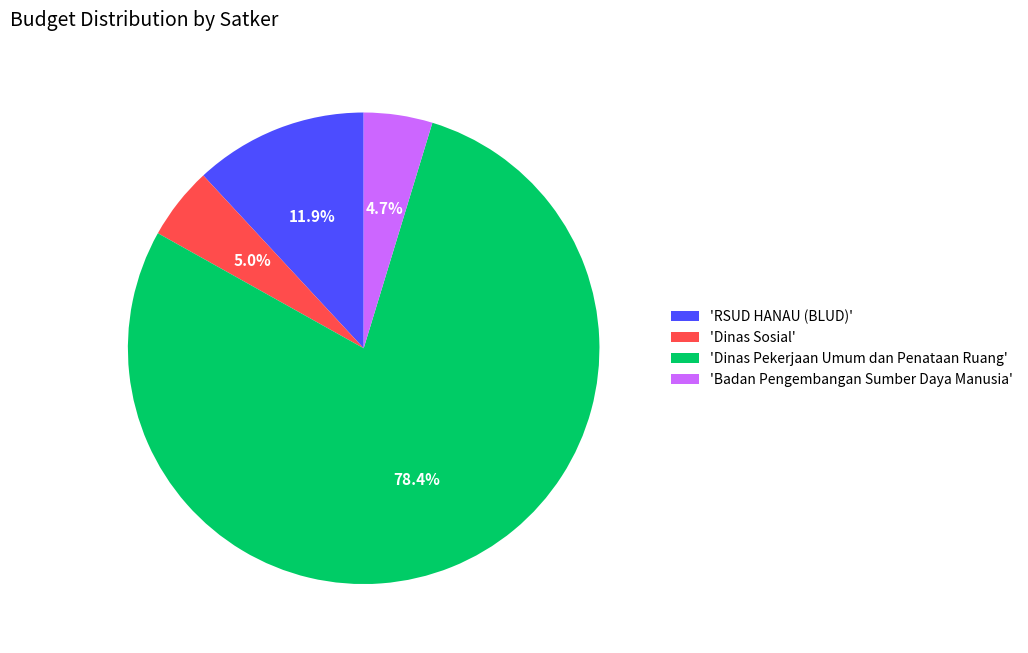

Count the number of slices in the pie.

4